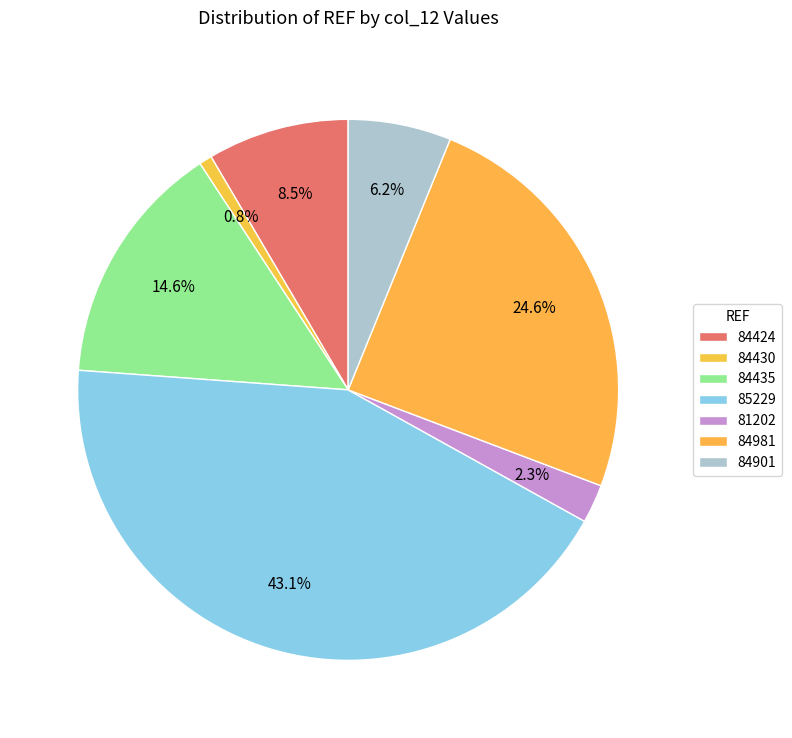

To the nearest percent, what is the combined percentage of 81202 and 84901?

8%